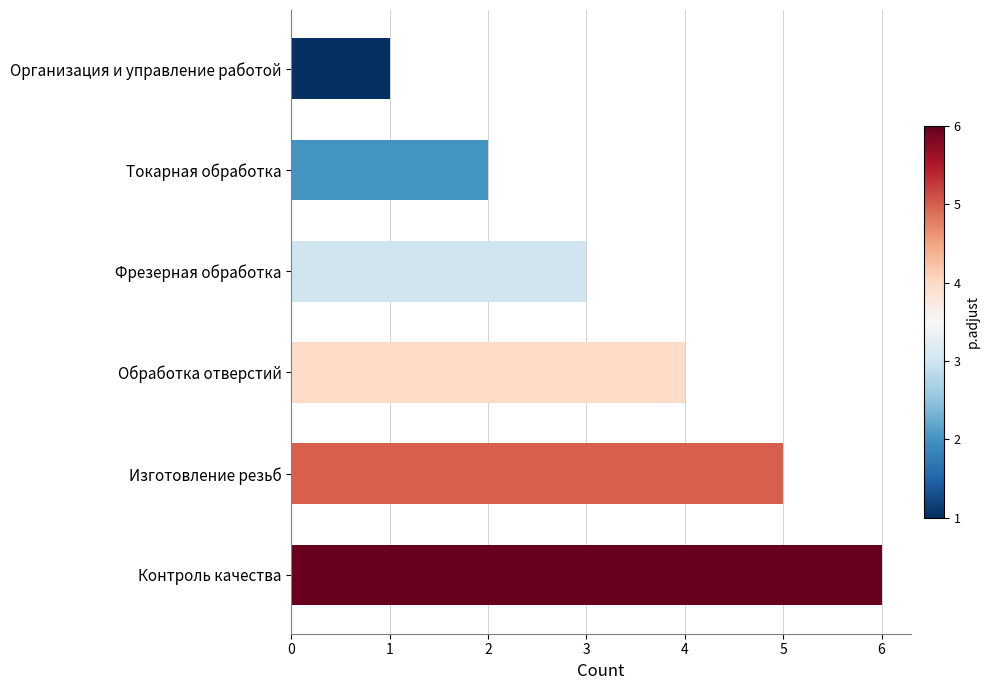

What is the label of the 4th bar from the bottom?

Фрезерная обработка